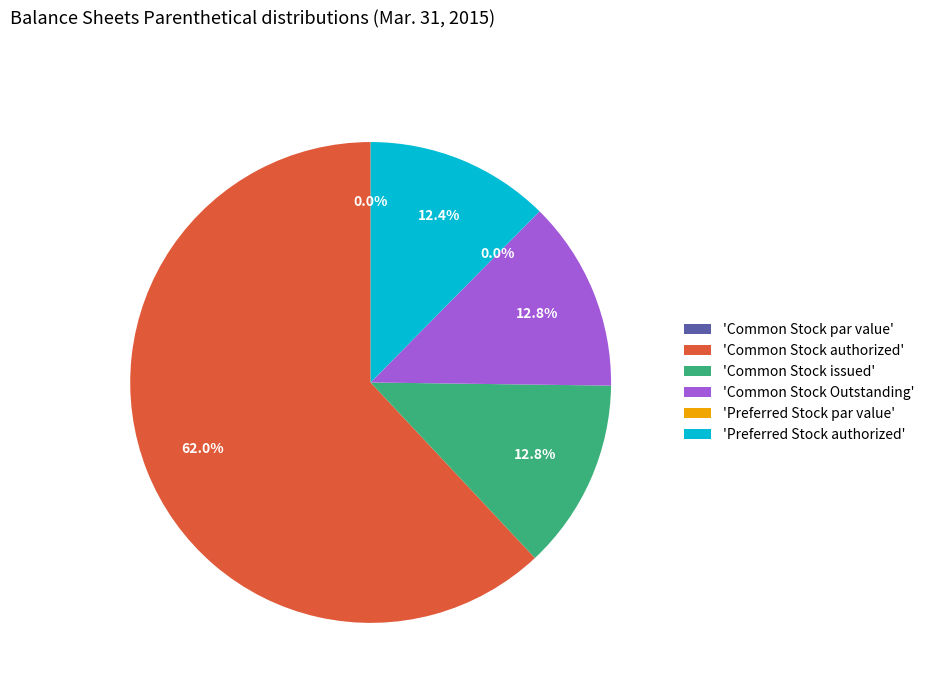

True or false: Preferred Stock Outstanding accounts for 0% of the total.

True